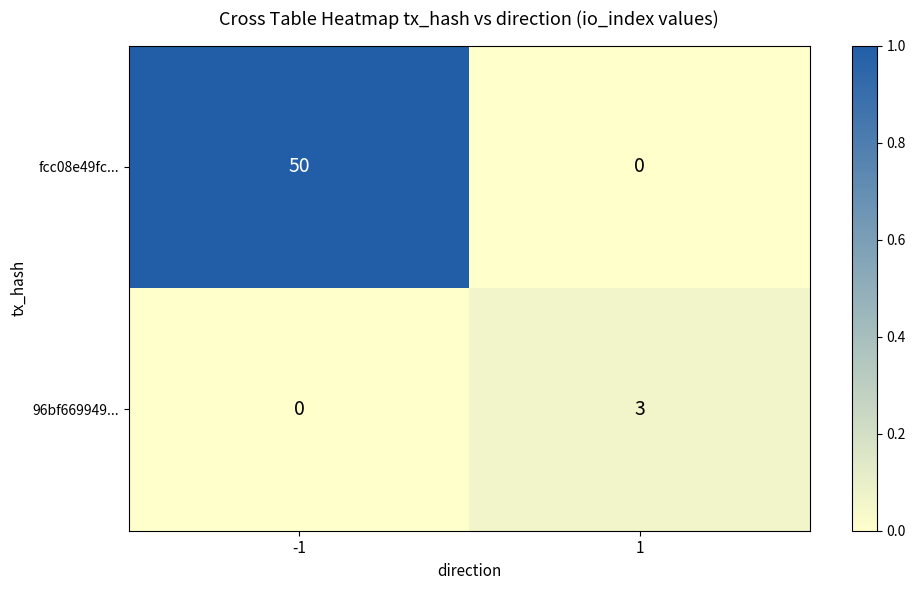

List the series in order of their peak value, lowest first.

96bf669949..., fcc08e49fc...